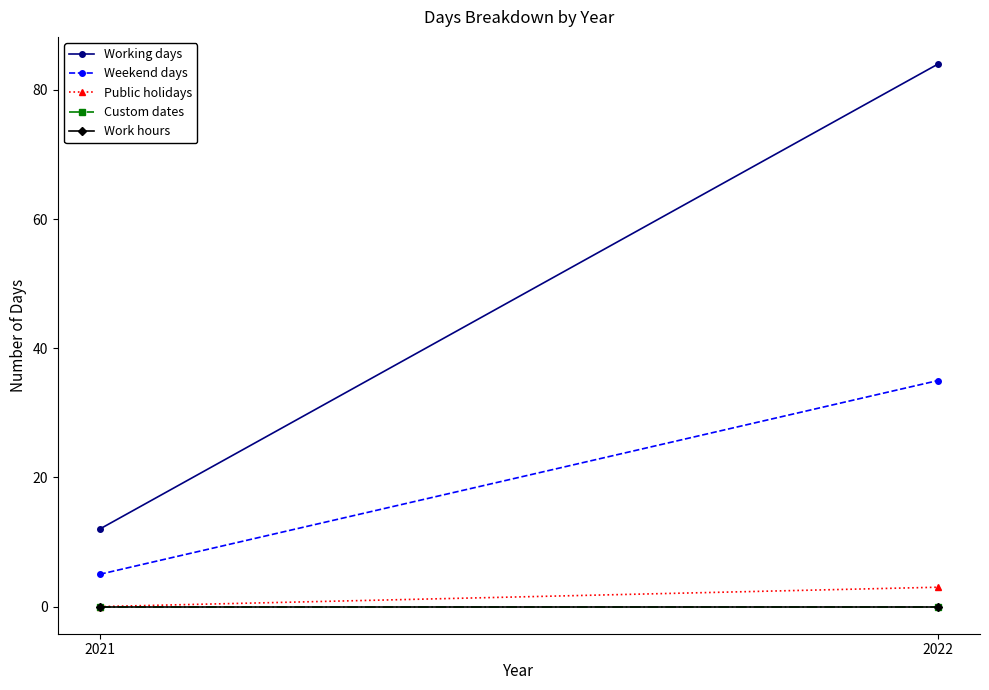

Which series changed the most between 2021 and 2022?

Working days